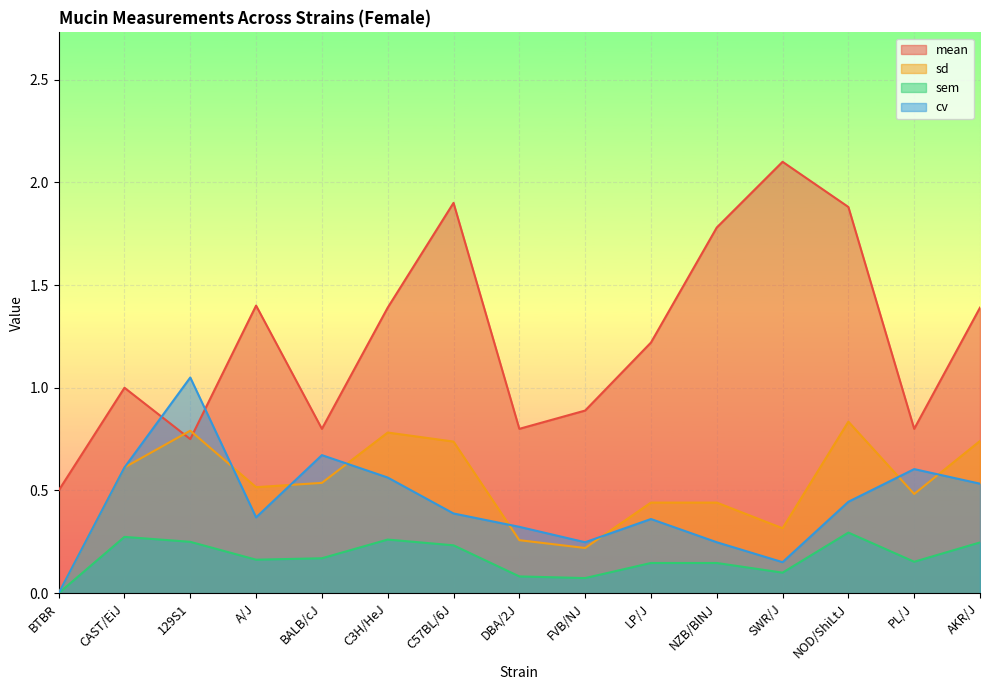

Rank the series by their maximum value, from highest to lowest.

mean, cv, sd, sem